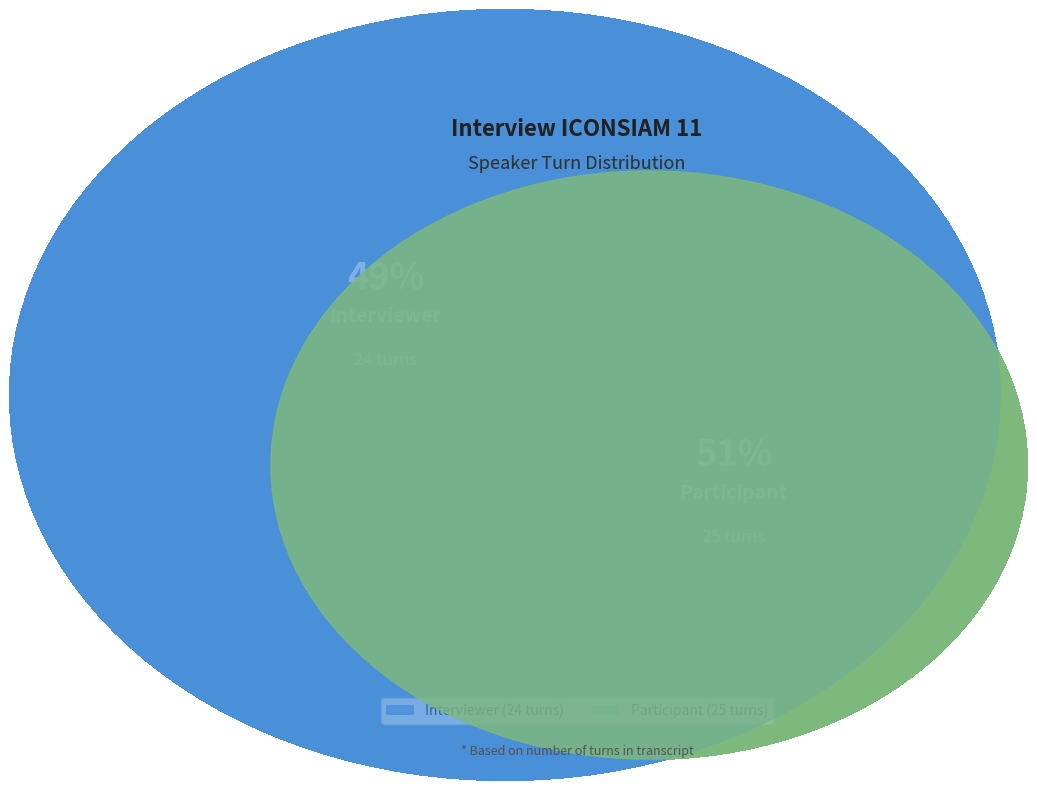

What is the change in value from Interviewer to Participant?

+1